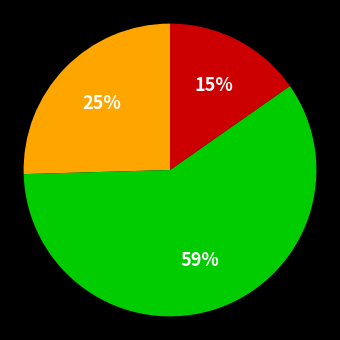

Does any single category account for the majority?

Yes